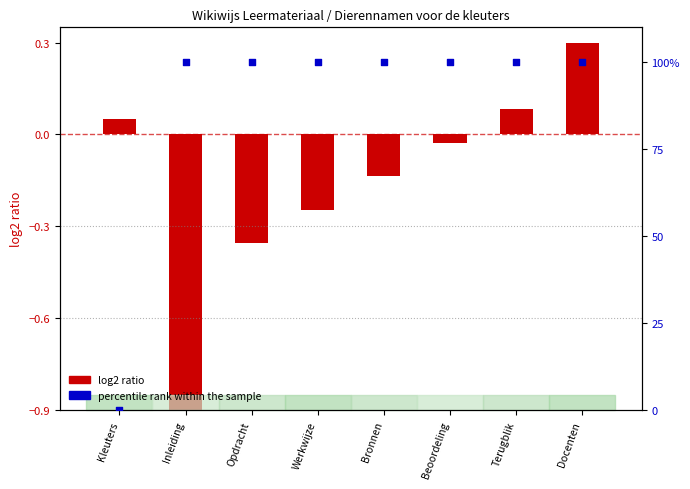

What is the total value across all series at Werkwijze?

99.8